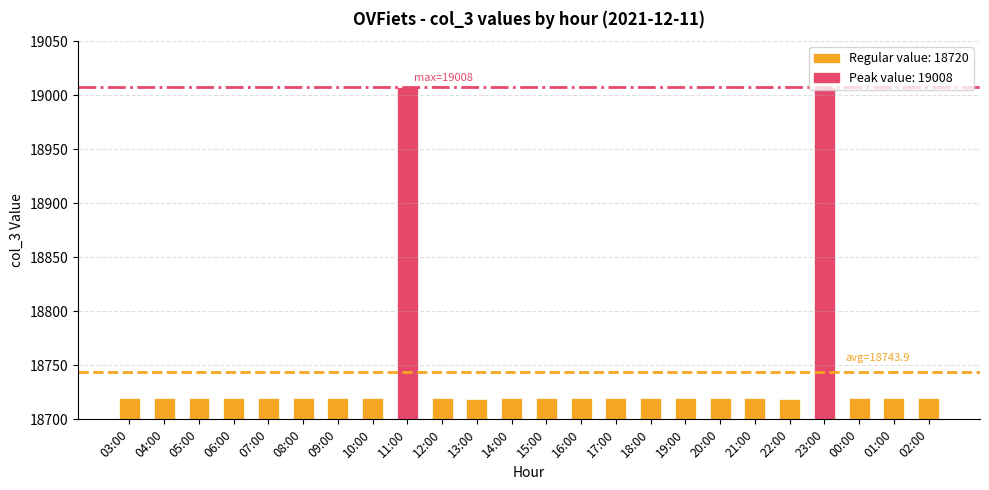

Does the chart contain stacked bars?

No